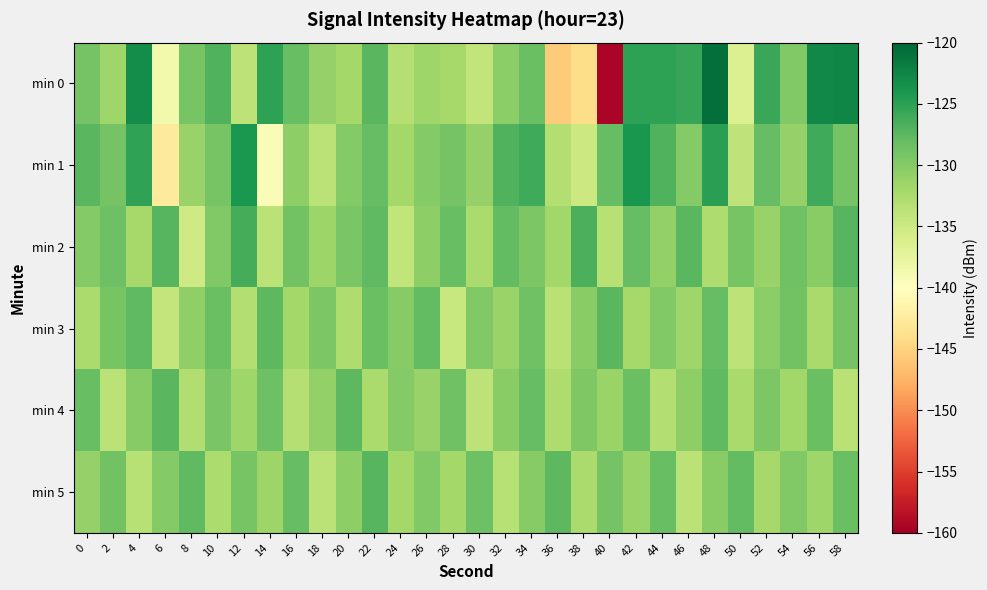

Rank the series at 34 from lowest to highest value.

min 5, min 2, min 3, min 0, min 4, min 1